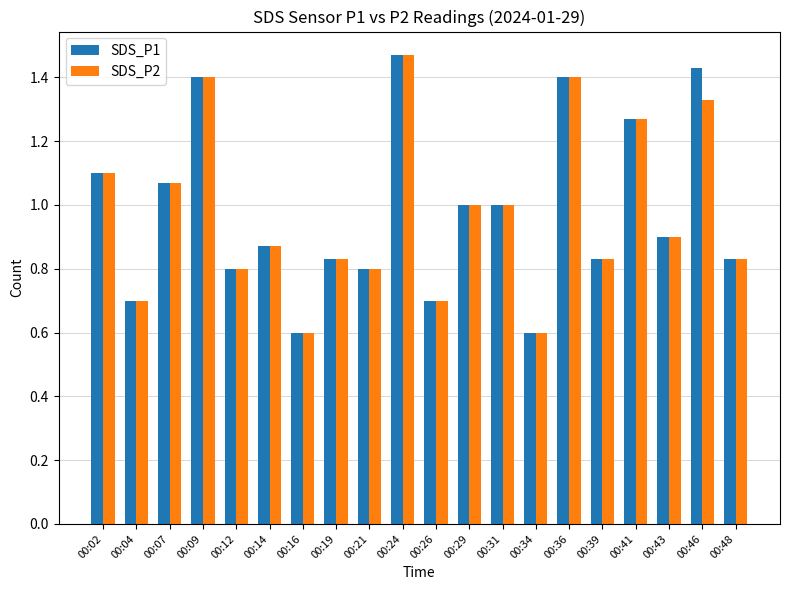

What is the minimum value shown in the chart?

0.6